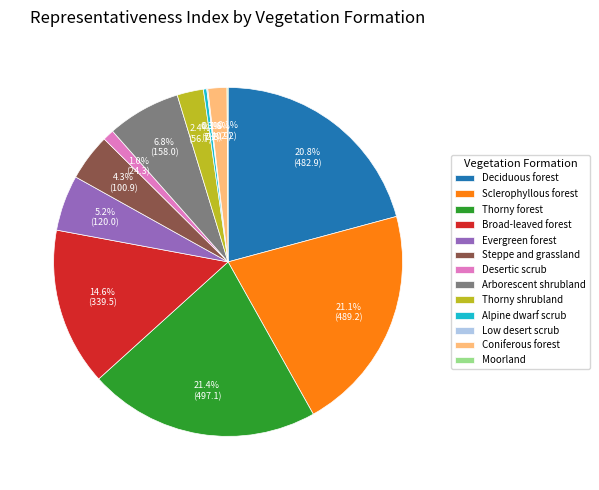

To the nearest percent, what portion does Thorny shrubland represent?

2%